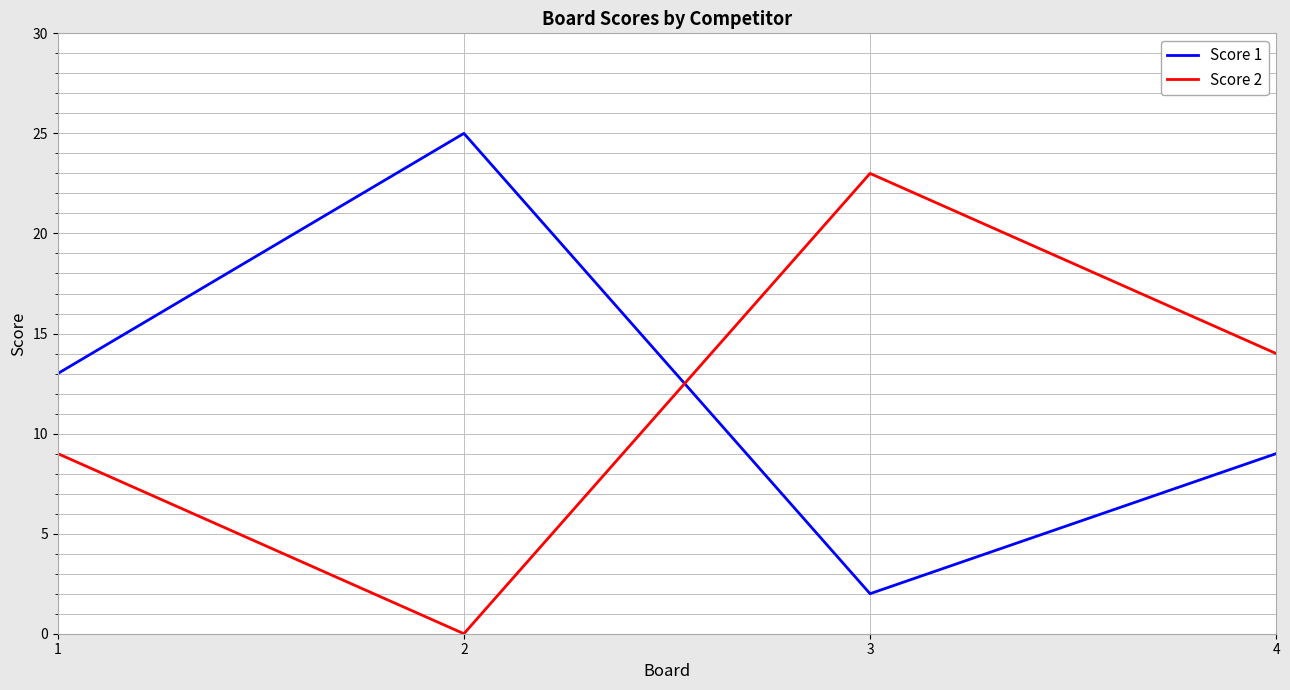

At 1, list the series in order from smallest to largest.

Score 2, Score 1